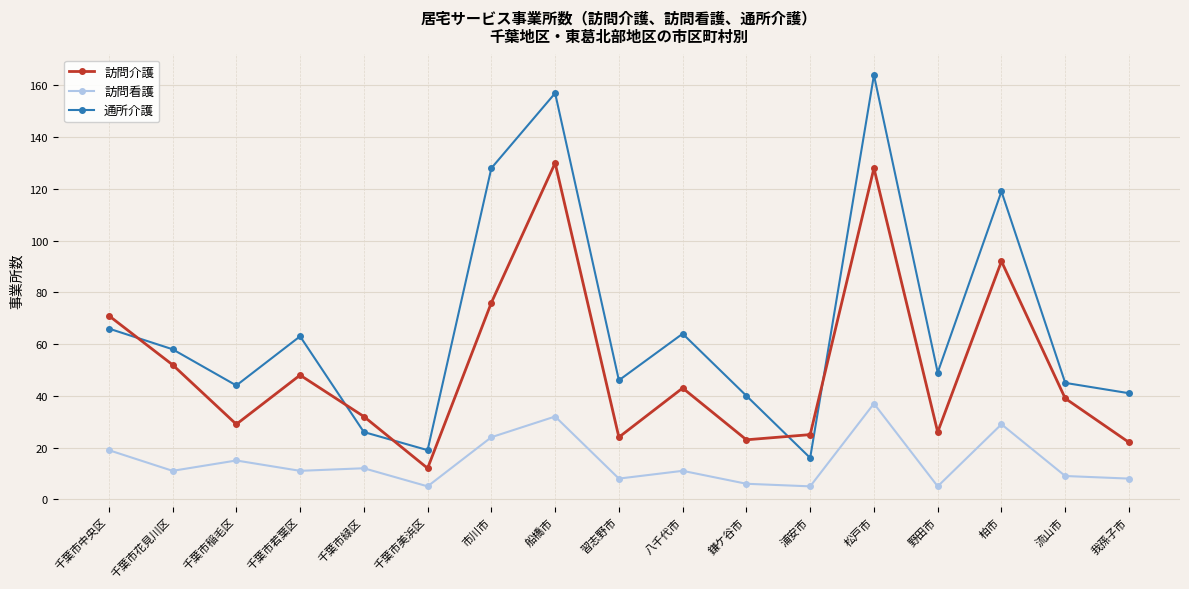

True or false: 訪問看護 and 訪問介護 cross at least once.

False